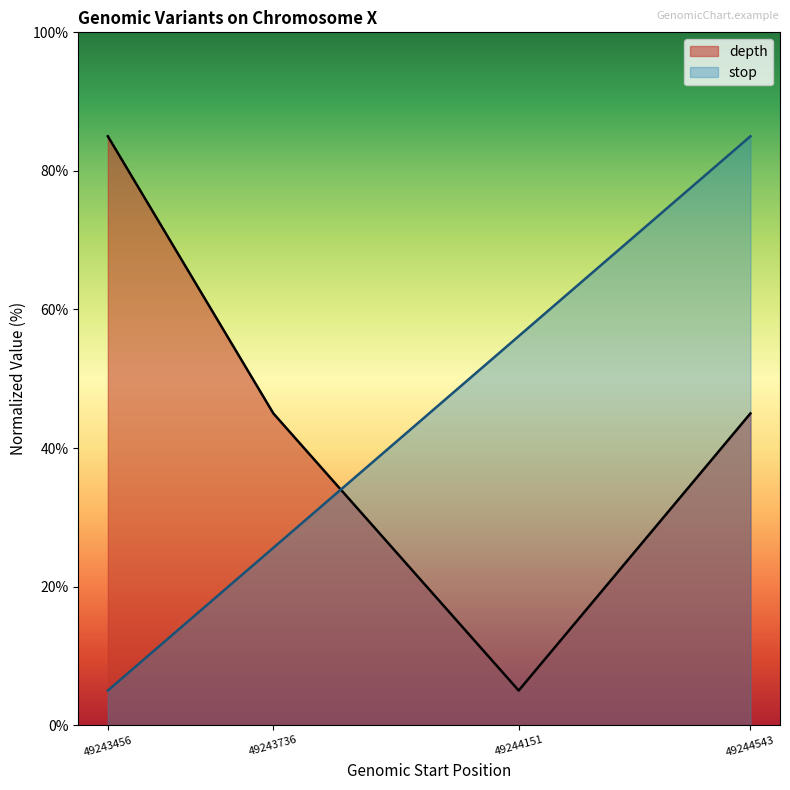

True or false: stop and depth intersect in this chart.

True